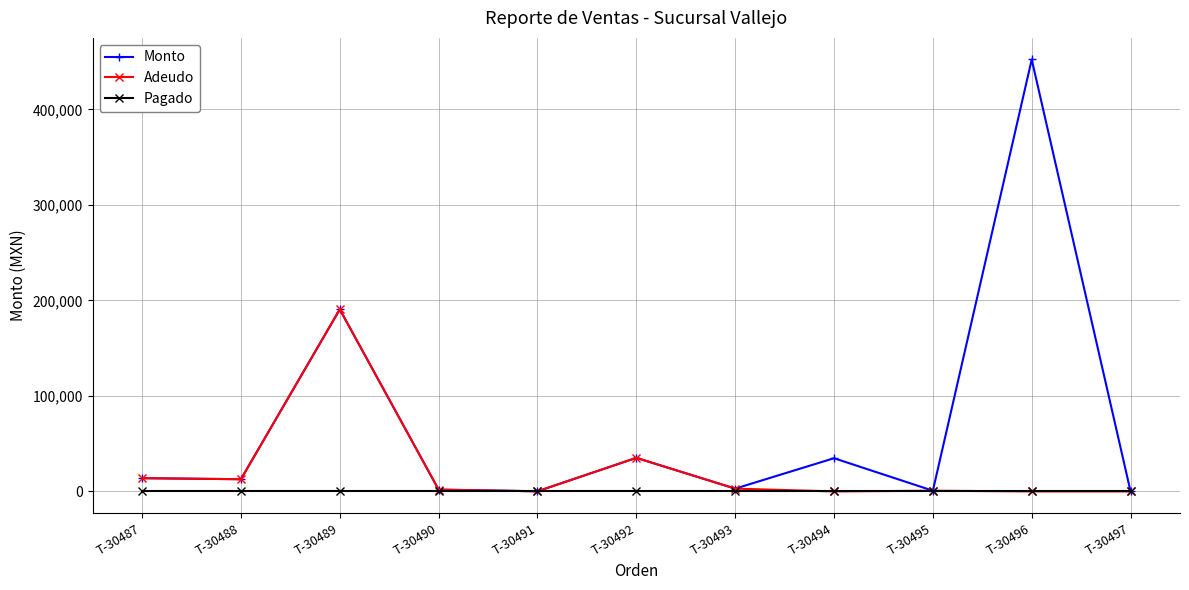

True or false: Monto has more than 2 interior local peaks.

True